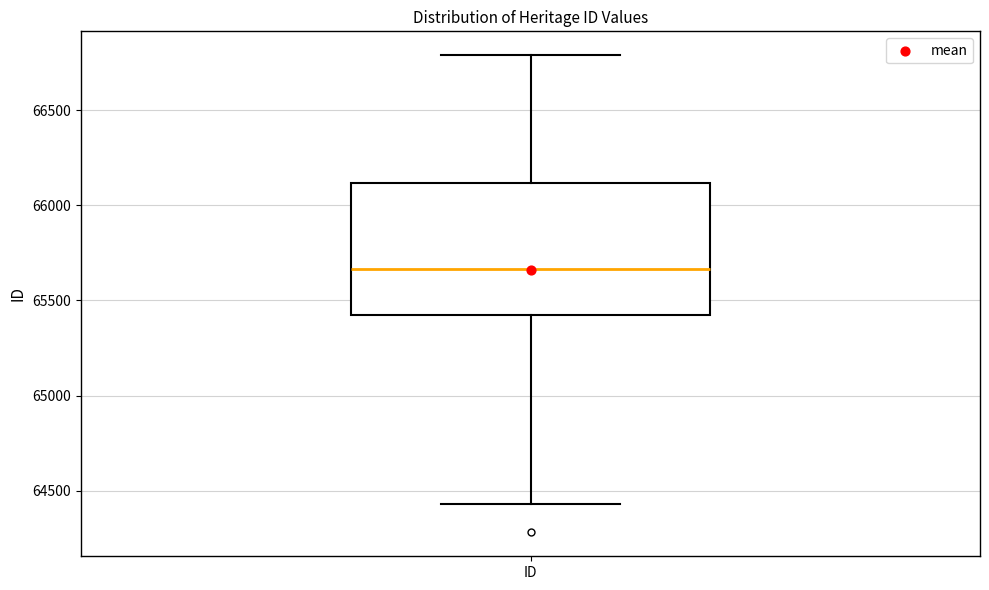

Read this box plot against the y-axis: the position of the median line, the range covered by the box, and the ends of both whiskers. The values are not printed on the chart, so give them approximately, as read against the axis.

median 65650, box 65450 to 66100, whiskers 64450 to 66800